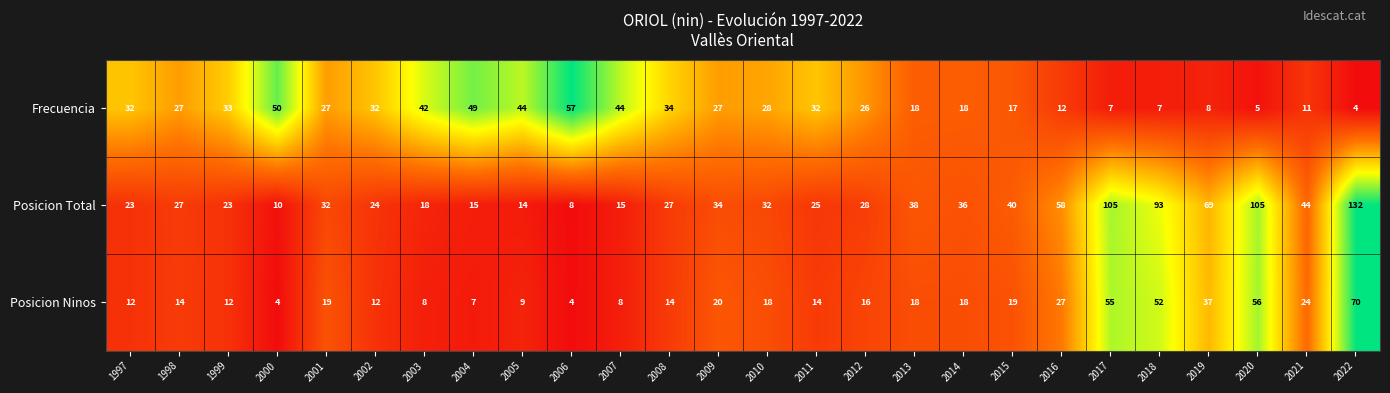

What is the difference between the maximum and minimum values in the Frecuencia series?

53